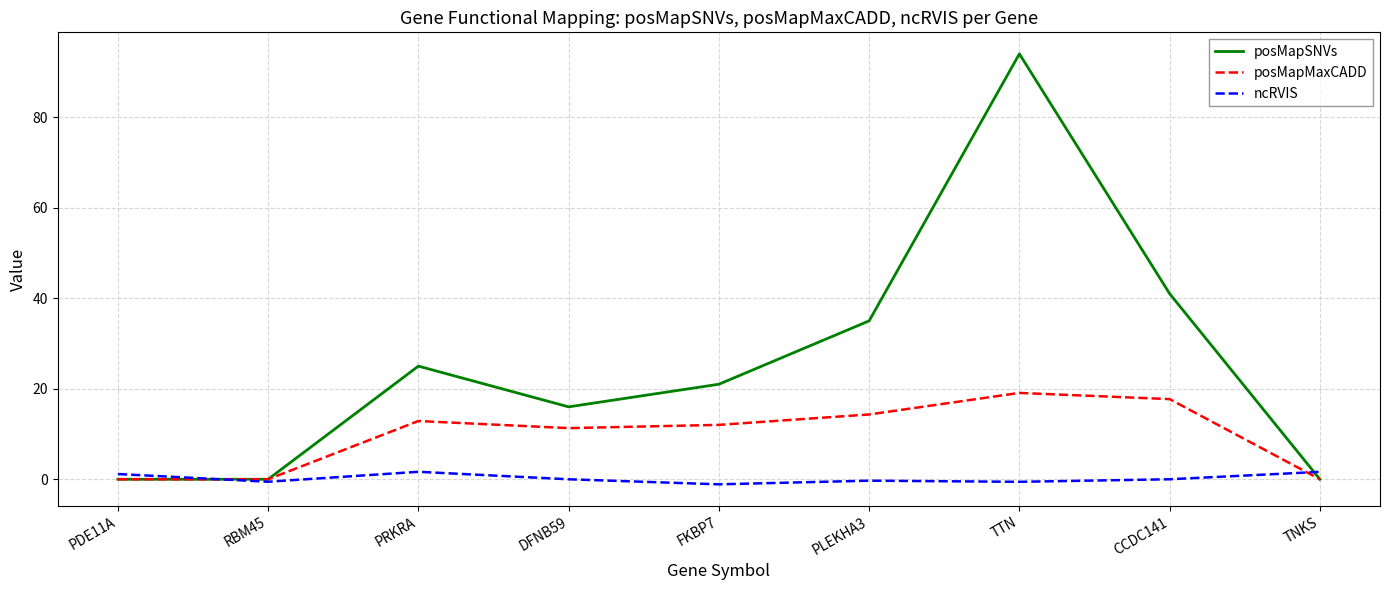

True or false: posMapMaxCADD has a value of 14.3 at PLEKHA3.

True